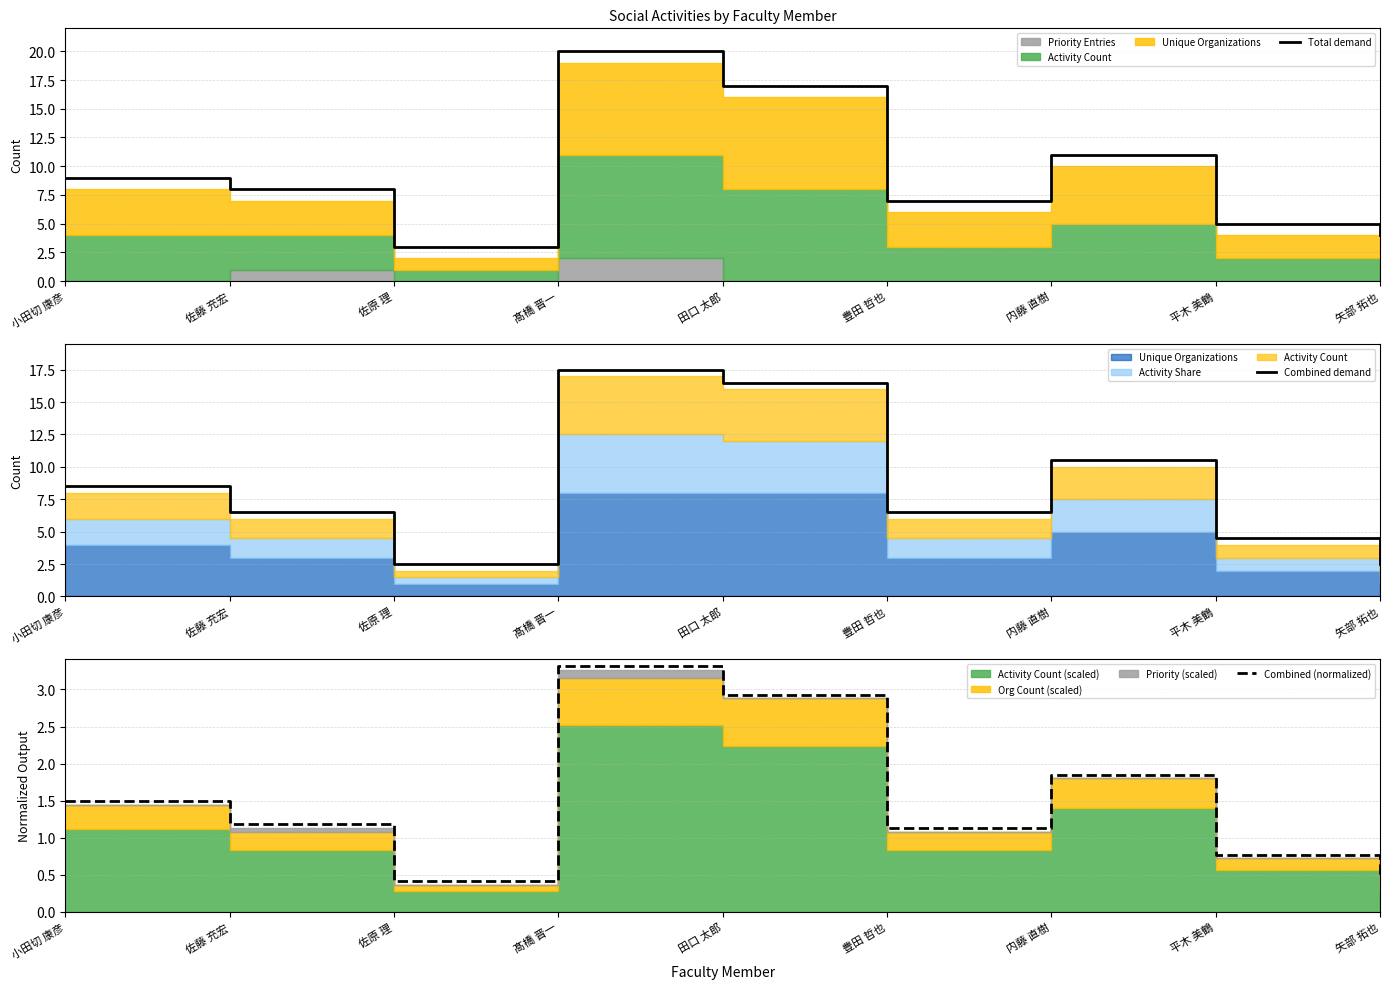

Is it true that Combined demand equals 6.5 at 豊田 哲也?

True